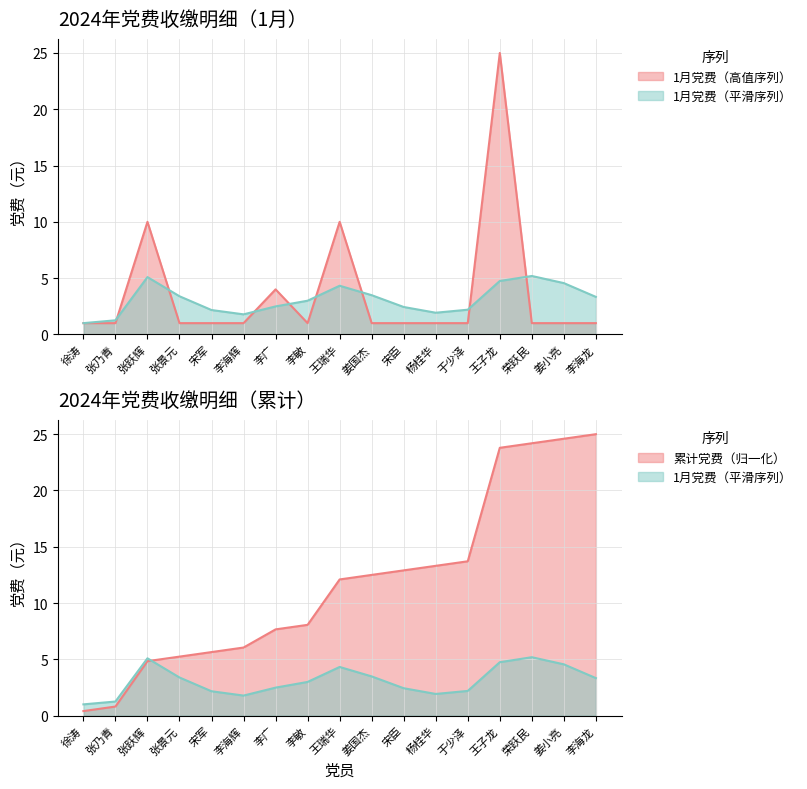

True or false: the data shows 2 at 李海辉.

False